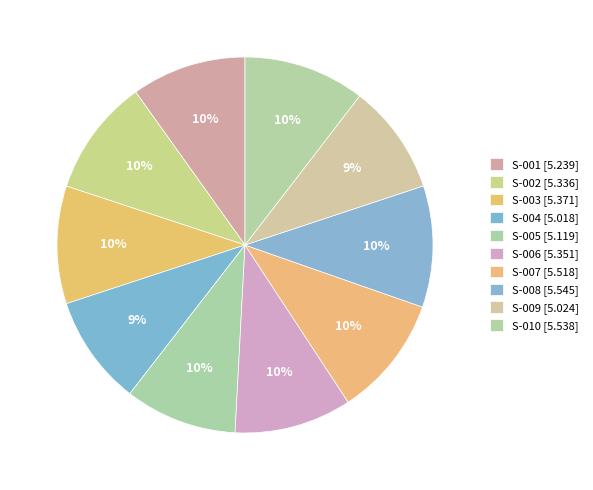

Which category has the smallest portion of the pie?

S-004